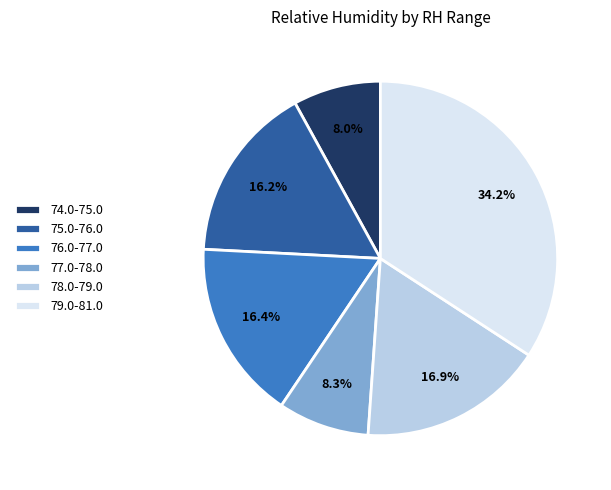

Combined, do 77.0-78.0 and 76.0-77.0 account for over 50%?

No